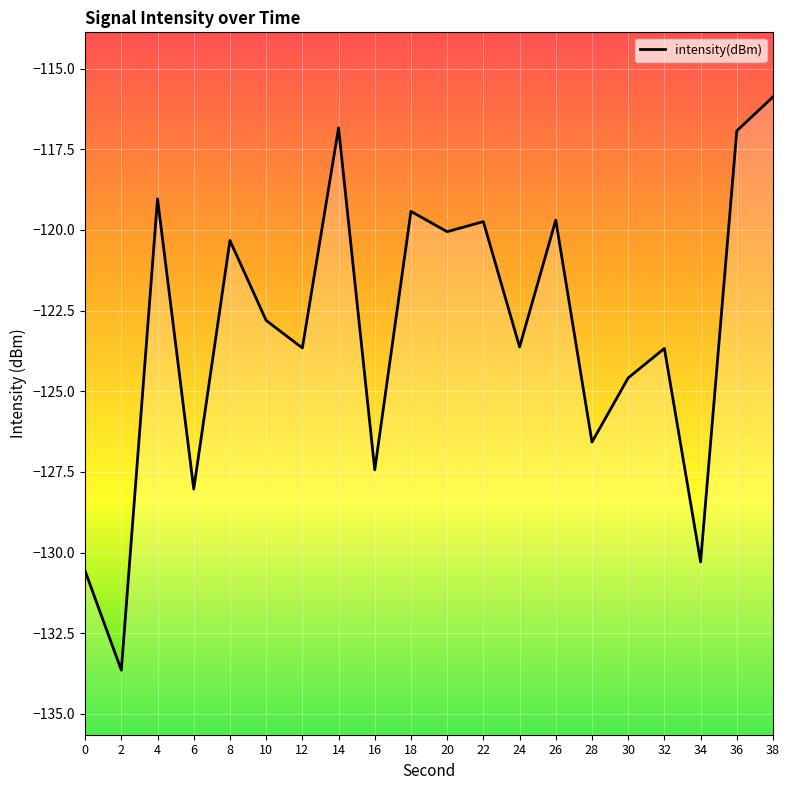

List the labels in order of value, smallest first.

2, 0, 34, 6, 16, 28, 30, 32, 12, 24, 10, 8, 20, 22, 26, 18, 4, 36, 14, 38